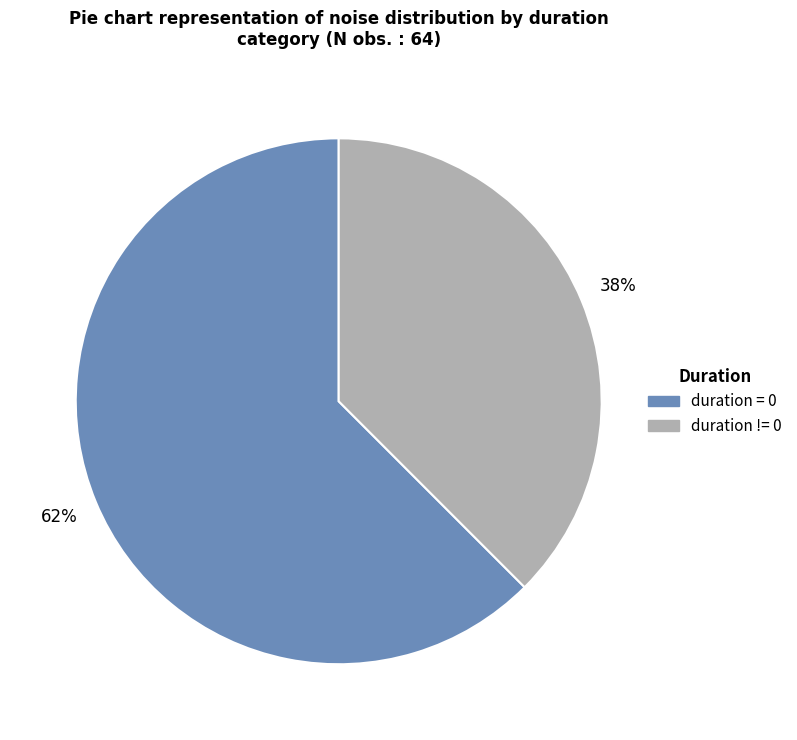

To the nearest percent, what is the average slice percentage?

50%